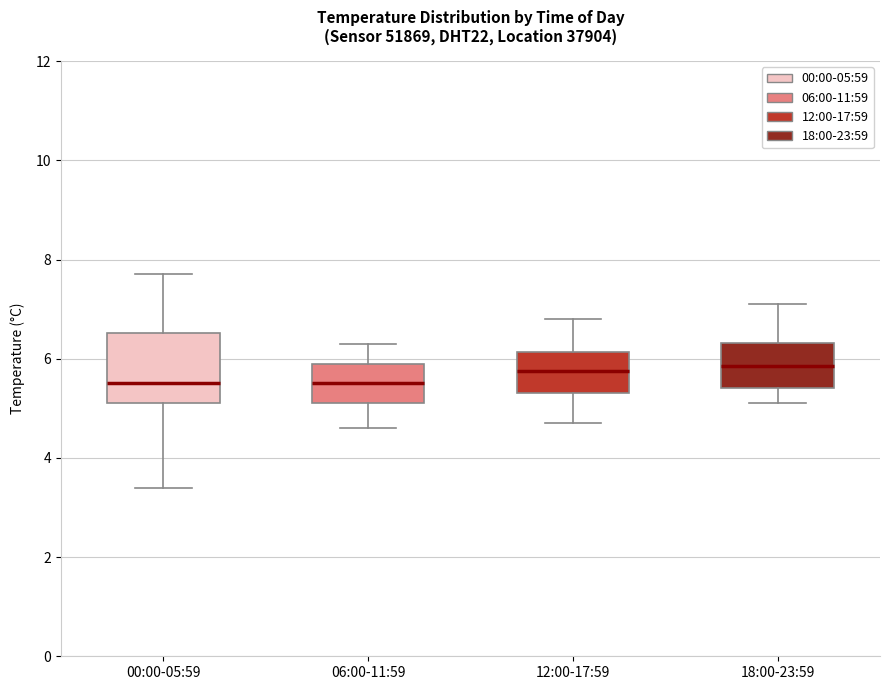

Reading left to right, transcribe this box plot: for each box, give where its median line is, the range the box spans, and where its two whiskers end, as read against the y-axis. The values are not printed on the chart, so give them approximately, as read against the axis.

00:00-05:59: median 5.6, box 5.2 to 6.6, whiskers 3.4 to 7.8
06:00-11:59: median 5.6, box 5.2 to 6.0, whiskers 4.6 to 6.4
12:00-17:59: median 5.8, box 5.4 to 6.2, whiskers 4.8 to 6.8
18:00-23:59: median 5.8, box 5.4 to 6.4, whiskers 5.2 to 7.2